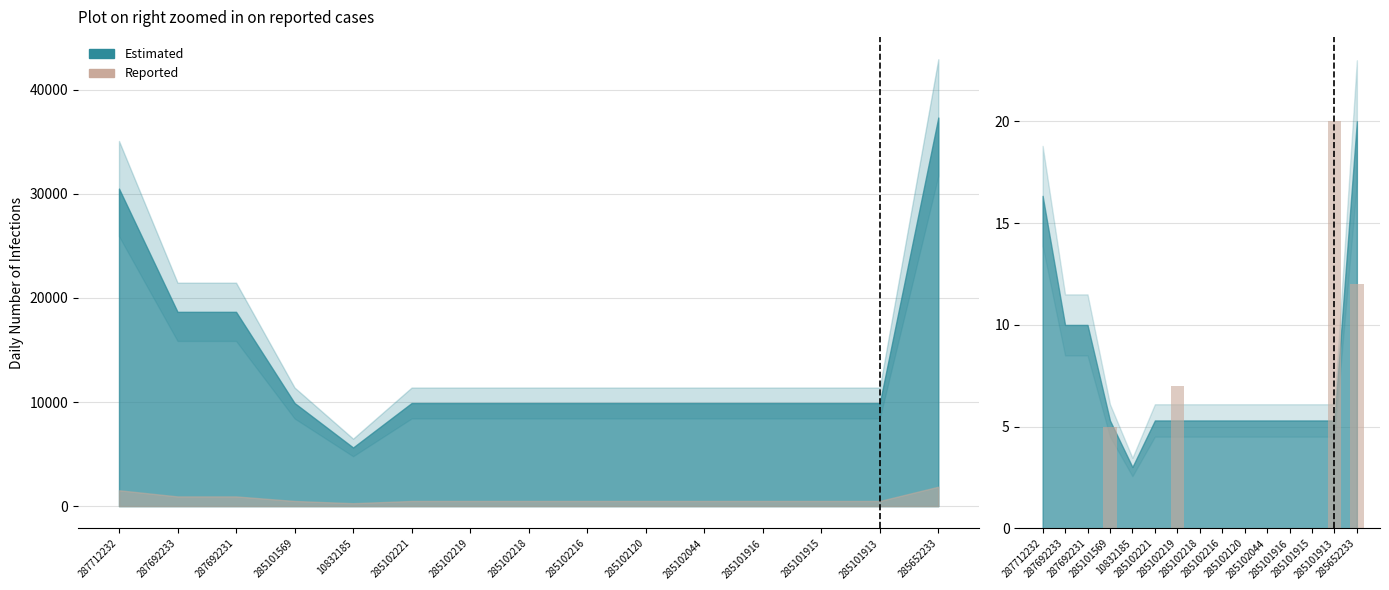

Between 287692233 and 285101915, which is larger?

287692233